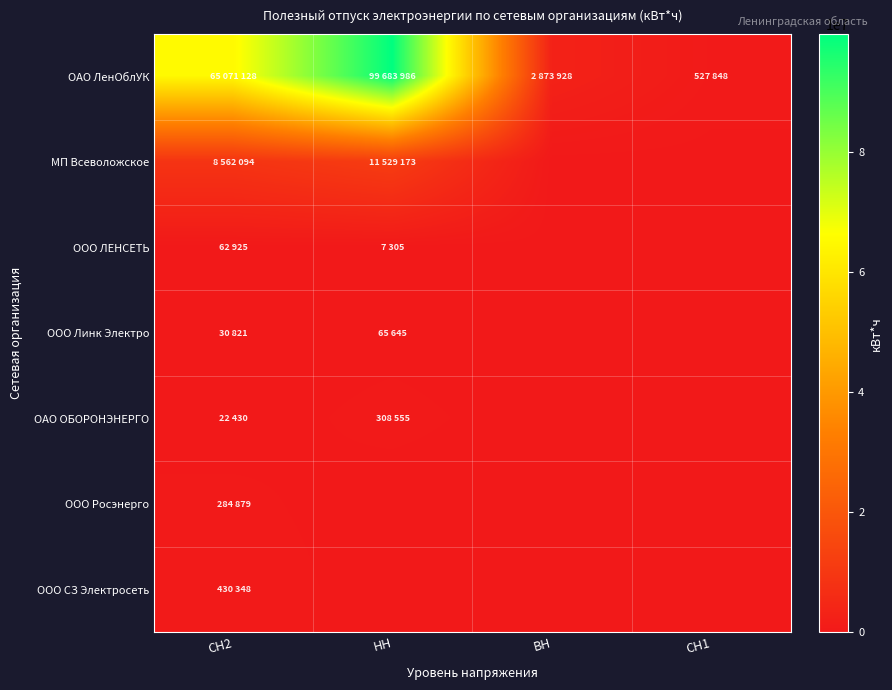

Which label corresponds to the smallest value in the chart?

ВН